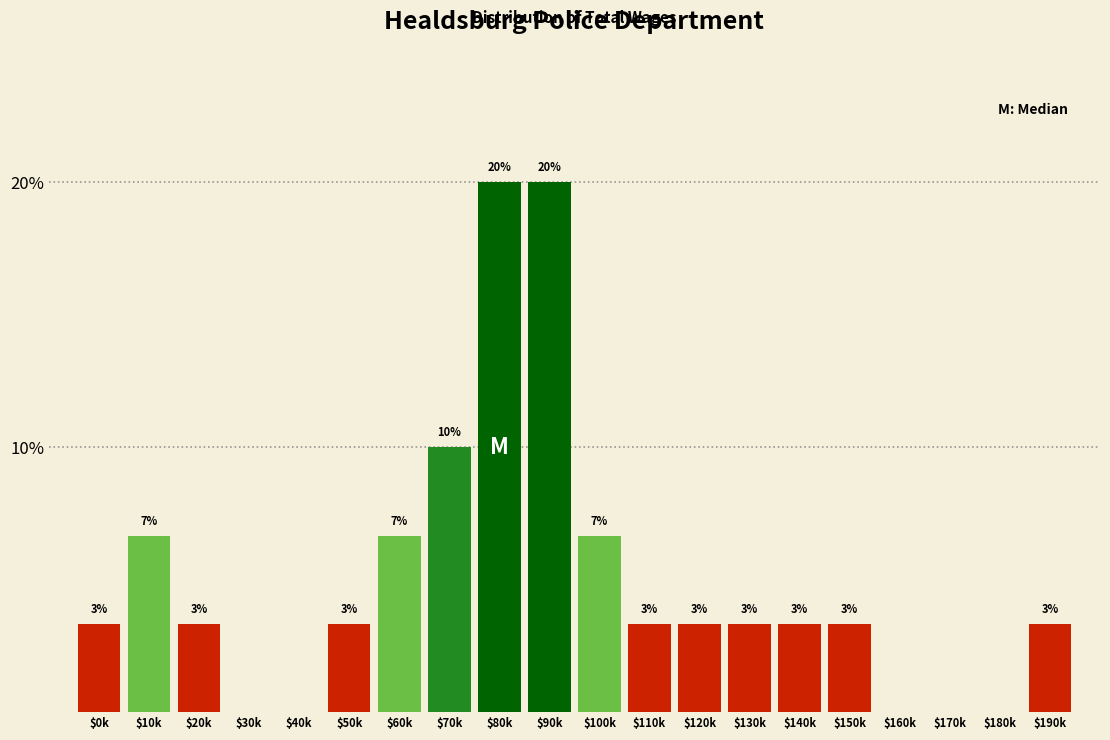

Are the bars horizontal?

No